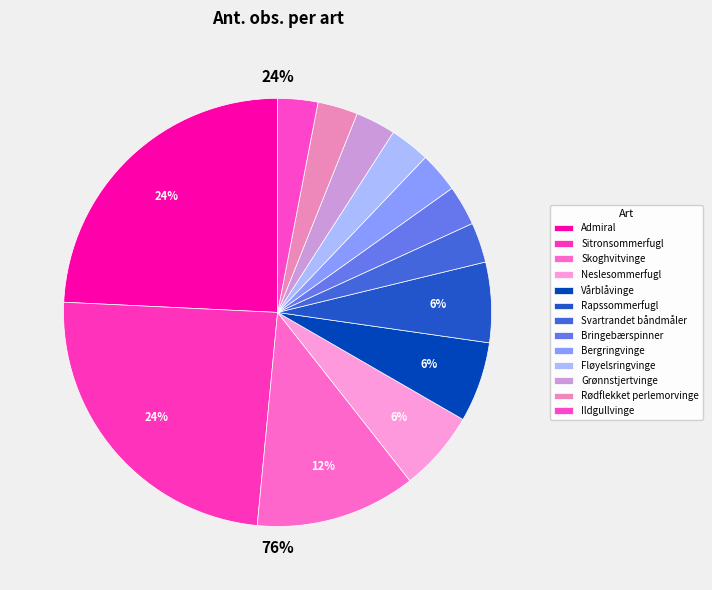

Which has a higher value, Vårblåvinge or Ildgullvinge?

Vårblåvinge